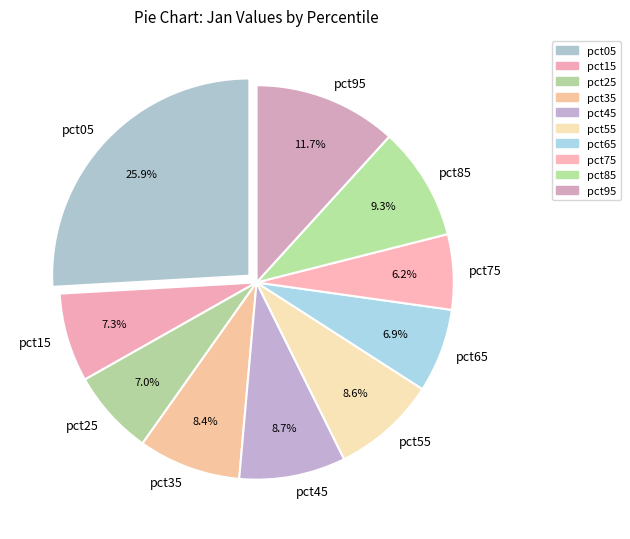

Which has a higher value, pct75 or pct35?

pct35